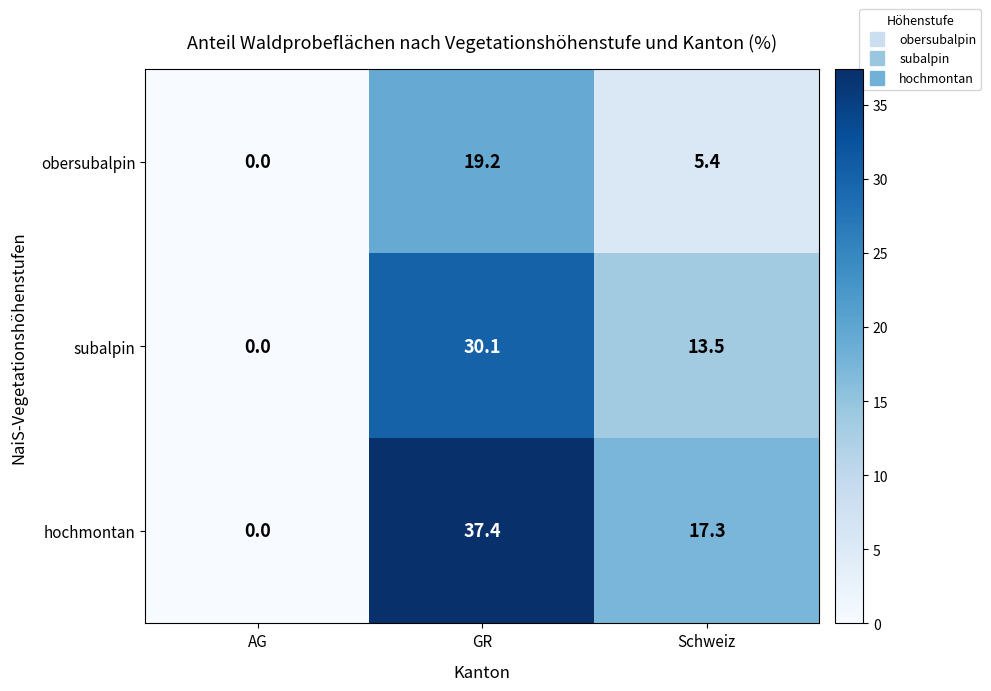

The subalpin series shows 0.0 at AG. True or false?

True